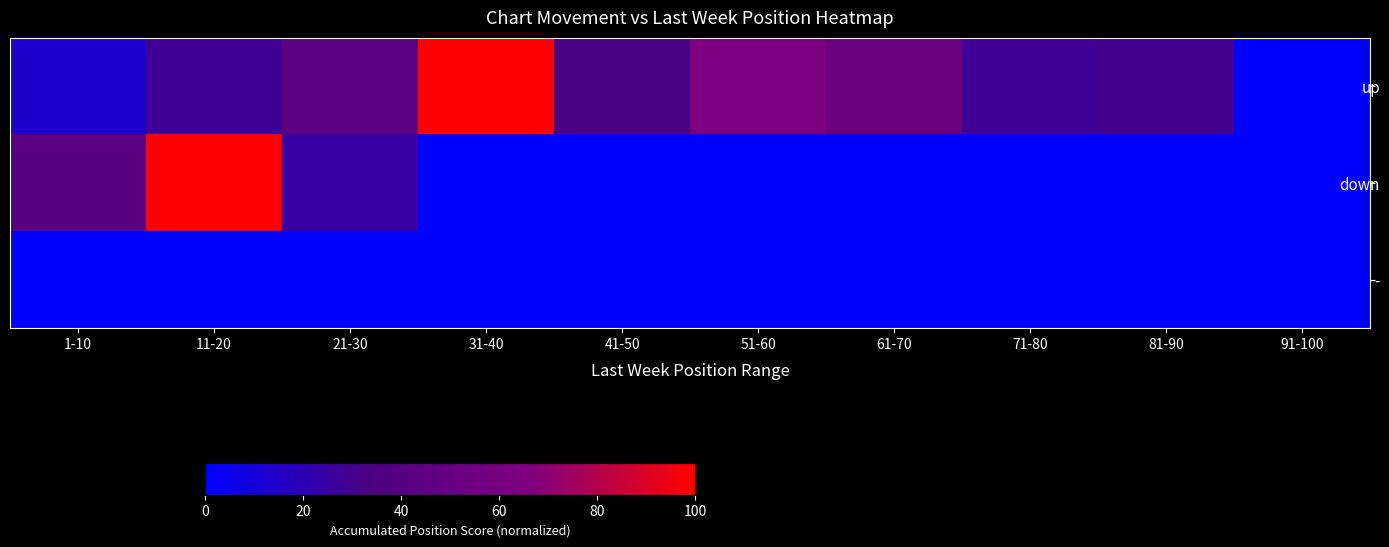

List the series in order of their overall mean, lowest first.

-, down, up